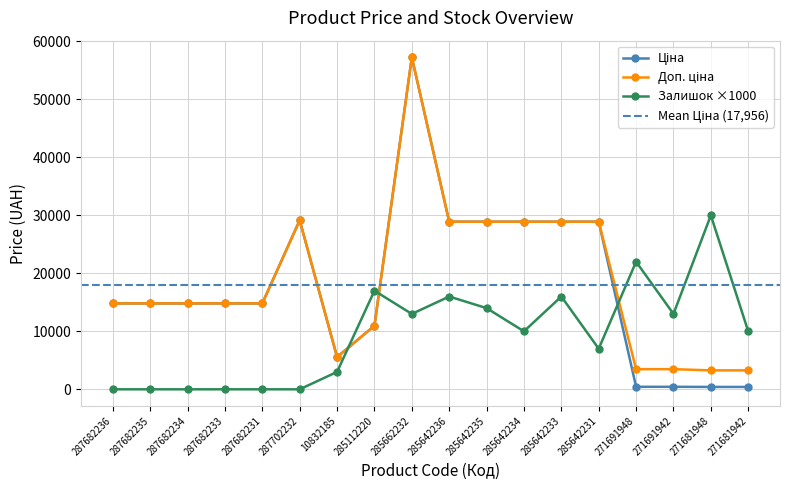

What is the approximate value of Залишок at 285642236?

16000.0